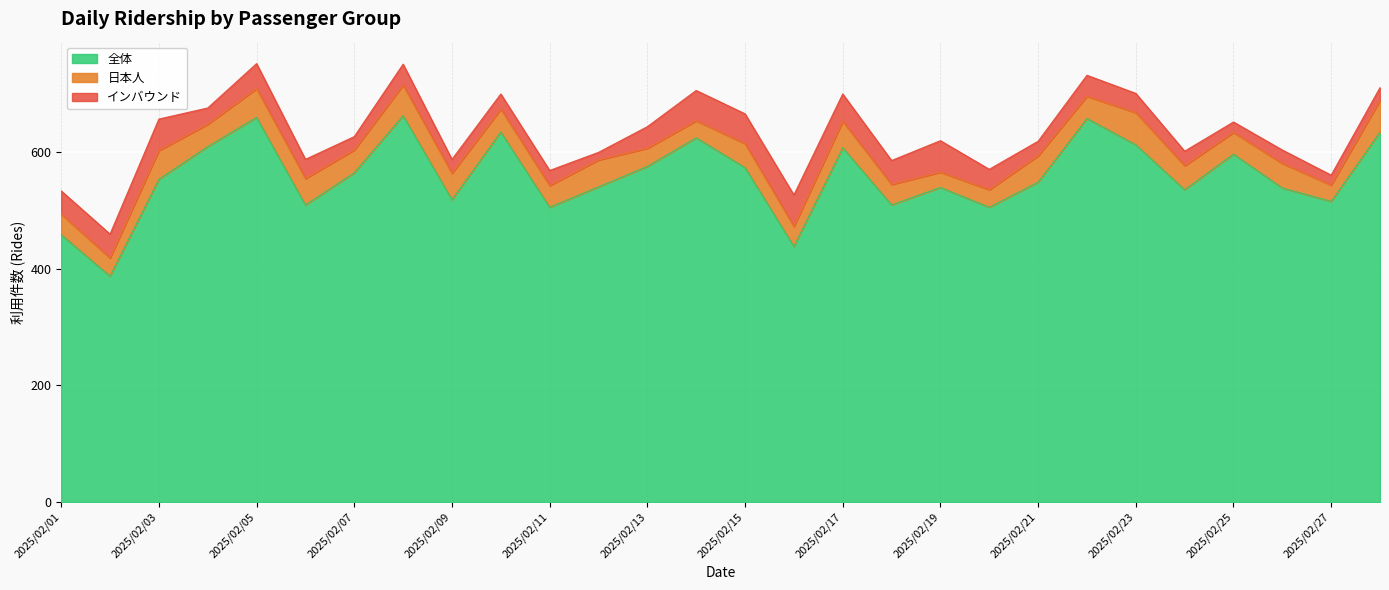

How many data points in 日本人 are less than 39?

13